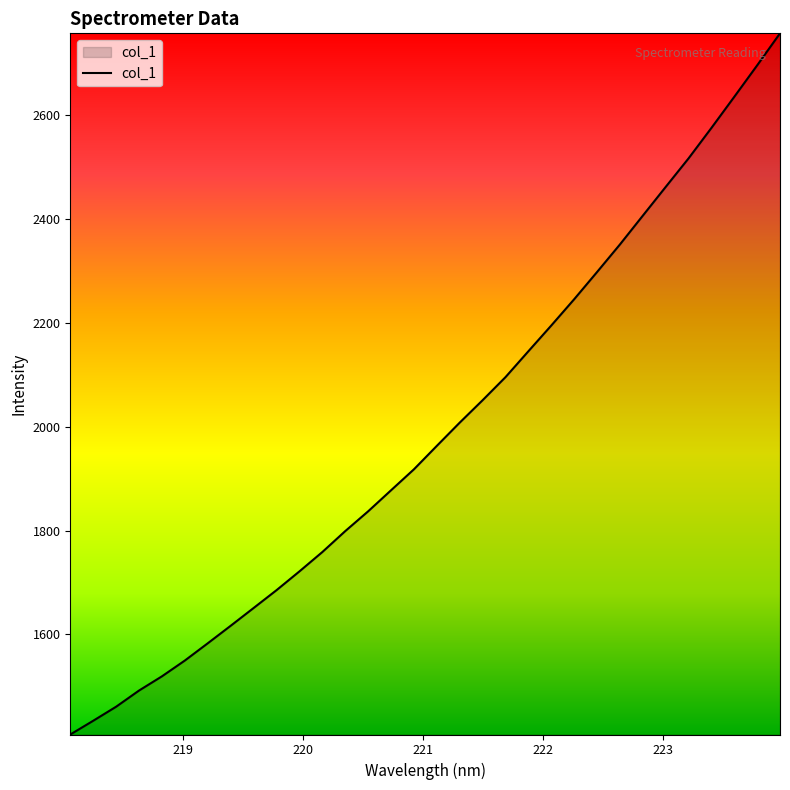

What is the difference between the maximum and minimum values?

1349.2